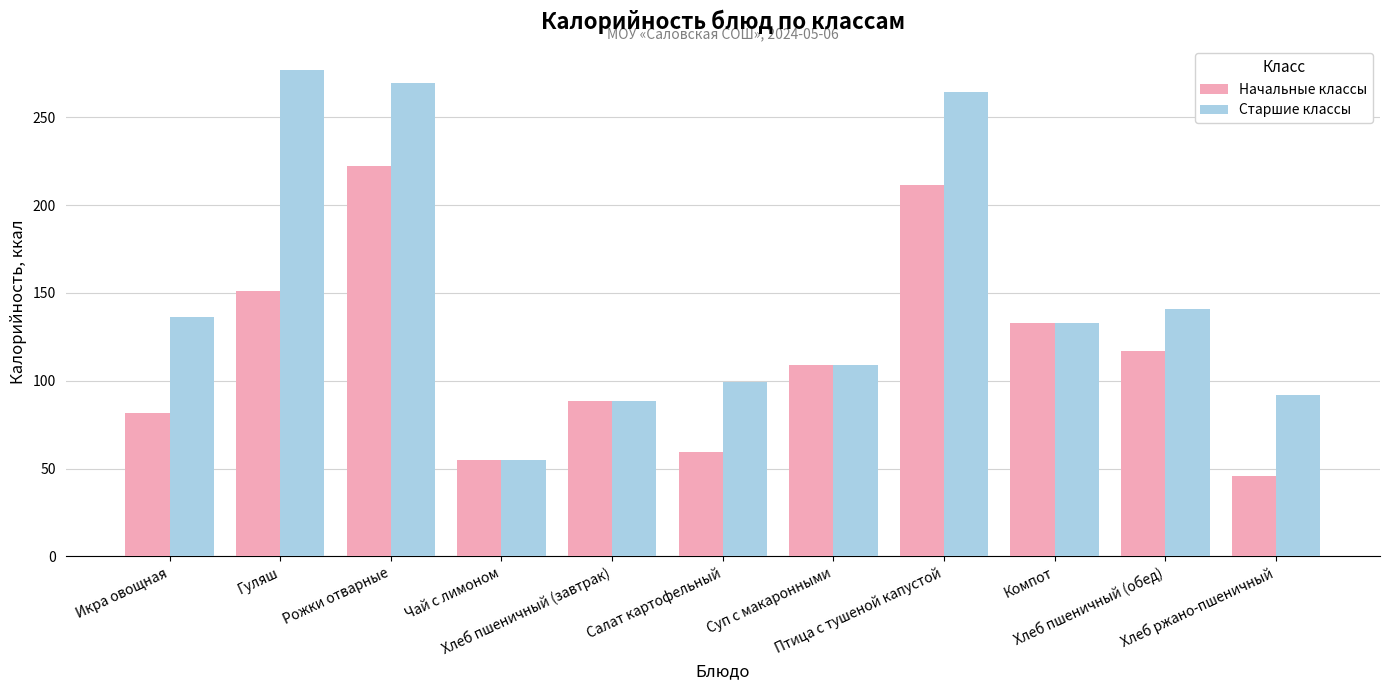

How many values in the Начальные классы series are below 109?

5